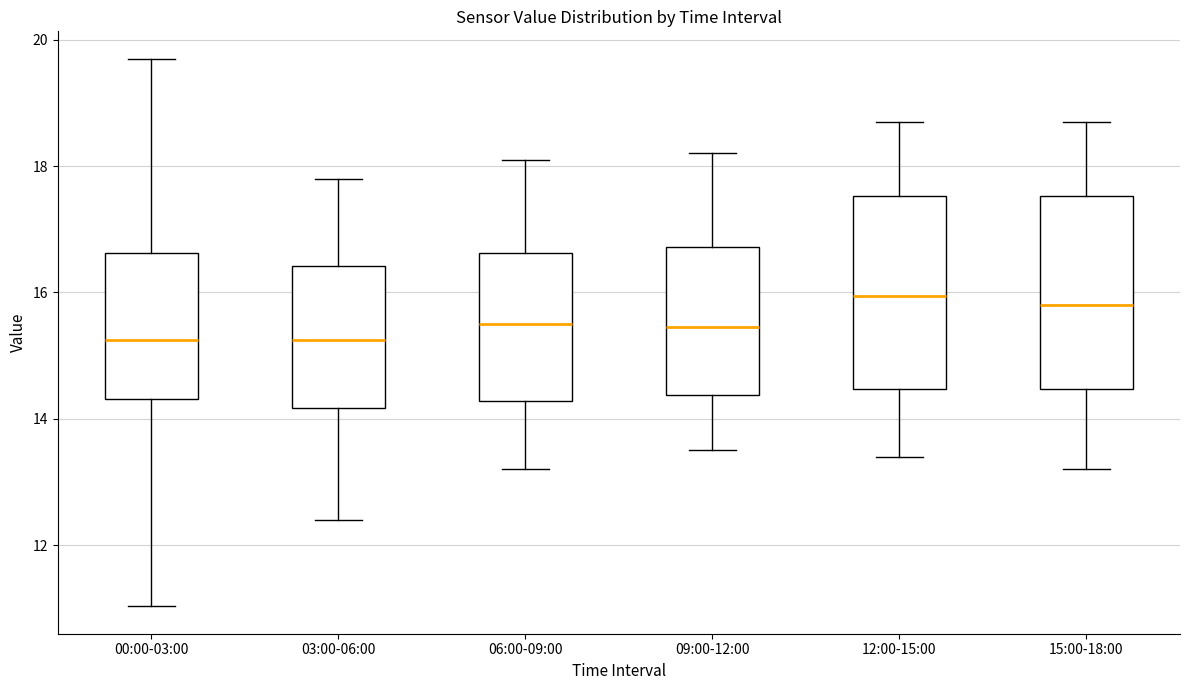

Reading left to right, read every box against the y-axis: the position of its median line, the range the box covers, and the ends of its whiskers. The values are not printed on the chart, so give them approximately, as read against the axis.

00:00-03:00: median 15.2, box 14.4 to 16.6, whiskers 11.0 to 19.8
03:00-06:00: median 15.2, box 14.2 to 16.4, whiskers 12.4 to 17.8
06:00-09:00: median 15.6, box 14.2 to 16.6, whiskers 13.2 to 18.2
09:00-12:00: median 15.4, box 14.4 to 16.8, whiskers 13.6 to 18.2
12:00-15:00: median 16.0, box 14.4 to 17.6, whiskers 13.4 to 18.8
15:00-18:00: median 15.8, box 14.4 to 17.6, whiskers 13.2 to 18.8